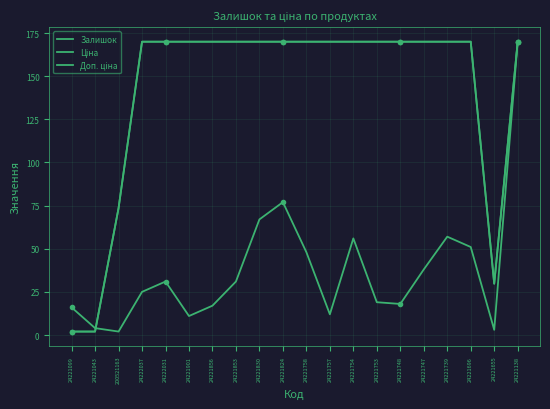

True or false: Доп. ціна has a value of 278.7 at 24222031.

False